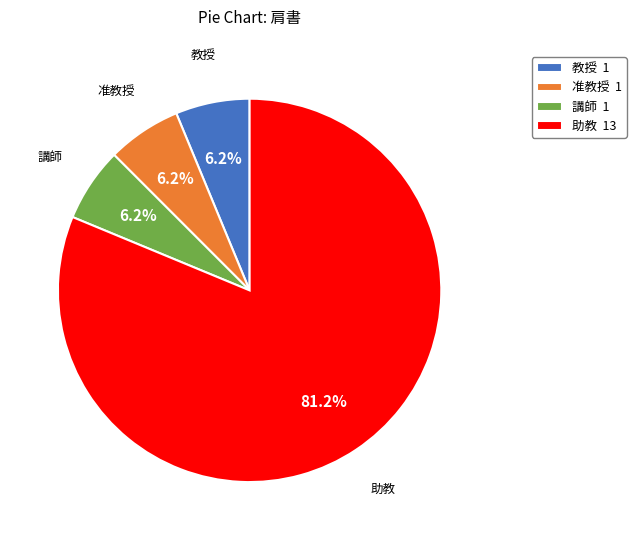

Approximately how many times larger is the value at 教授 1 compared to 講師 1?

1.0